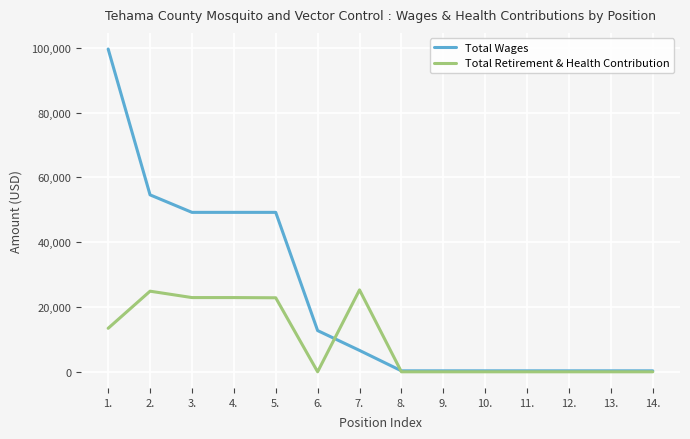

Where does the Total Wages series first go above 6600?

1.